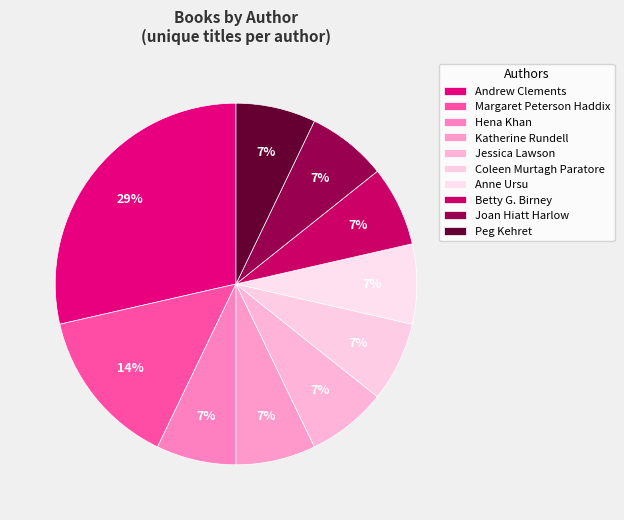

Is the sum of Betty G. Birney and Katherine Rundell greater than half?

No